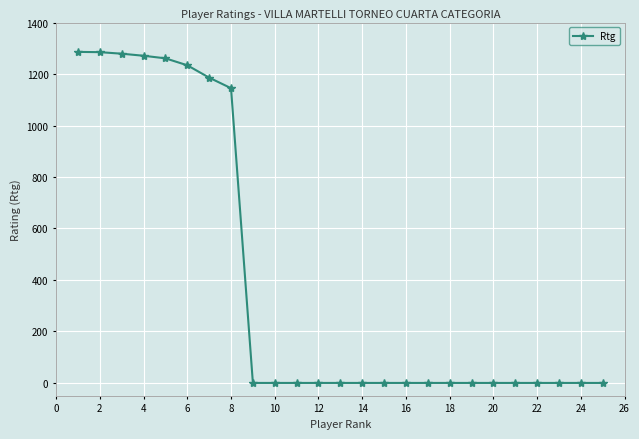

Does the chart have visible grid lines?

Yes